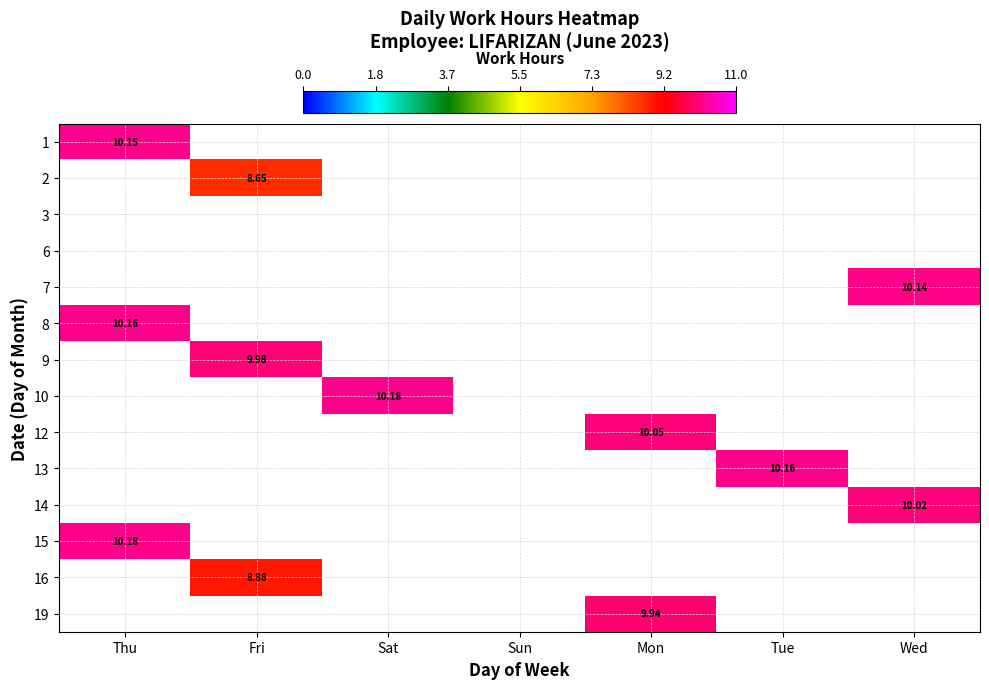

At which category does the chart reach its peak across all series?

Sat